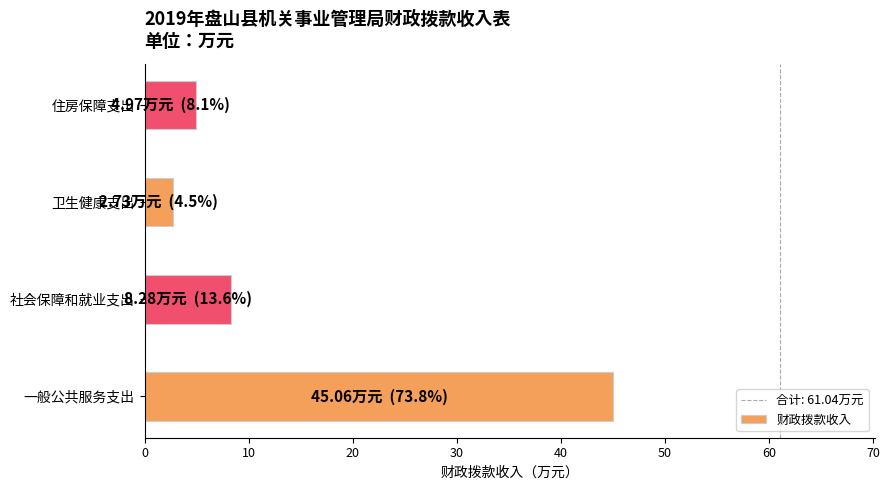

Is it true that the value at 社会保障和就业支出 is 8.3?

True